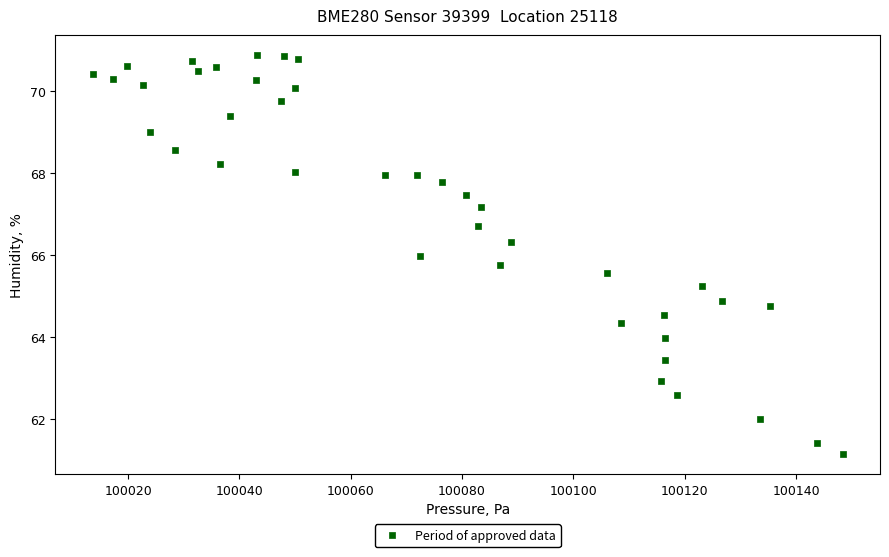

What is the range of X values (max minus min)?

134.7